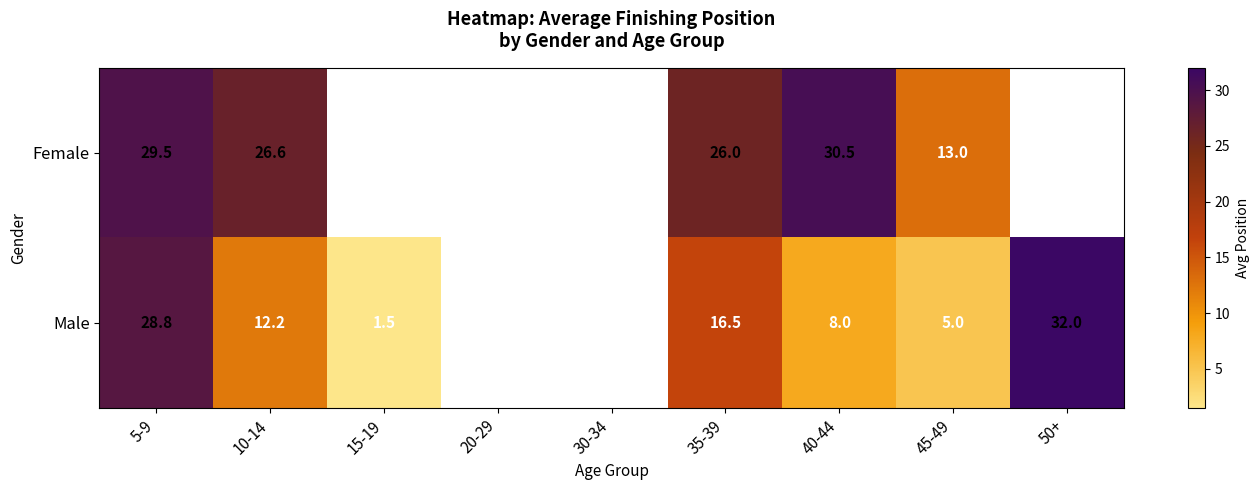

Rank the series at 35-39 from lowest to highest value.

Male, Female